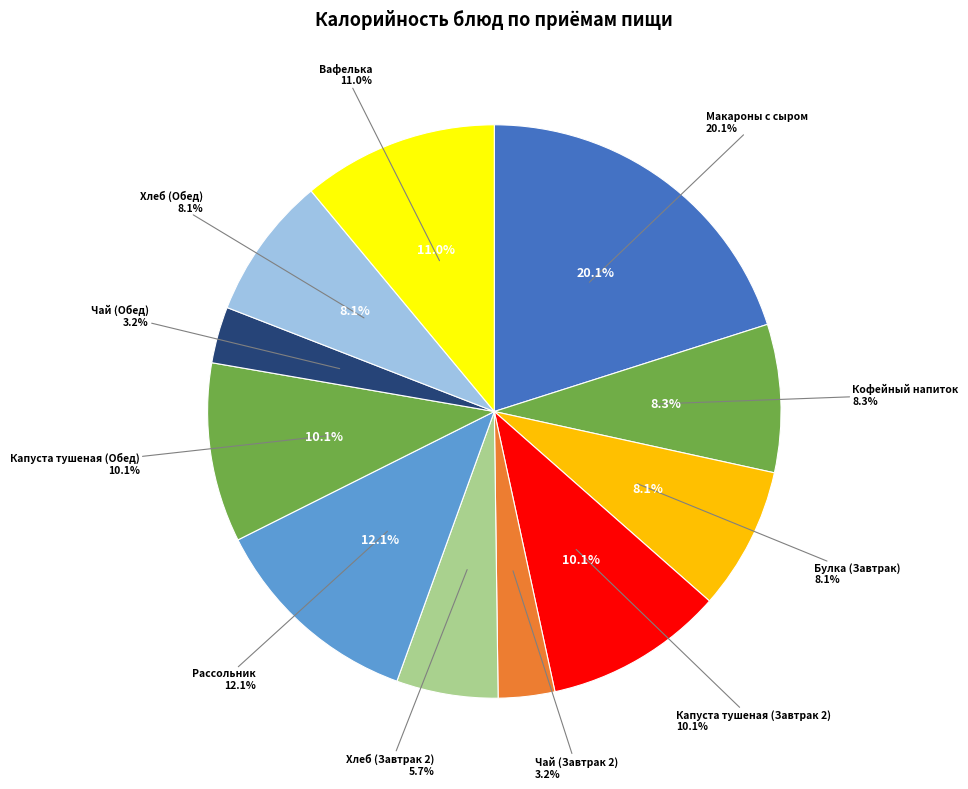

To the nearest percent, what percentage of the pie is Капуста тушеная (Завтрак 2)?

10%